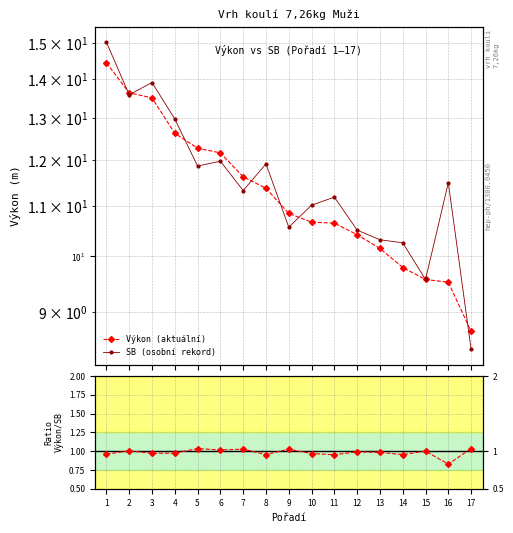

Count the number of data series in this chart.

3